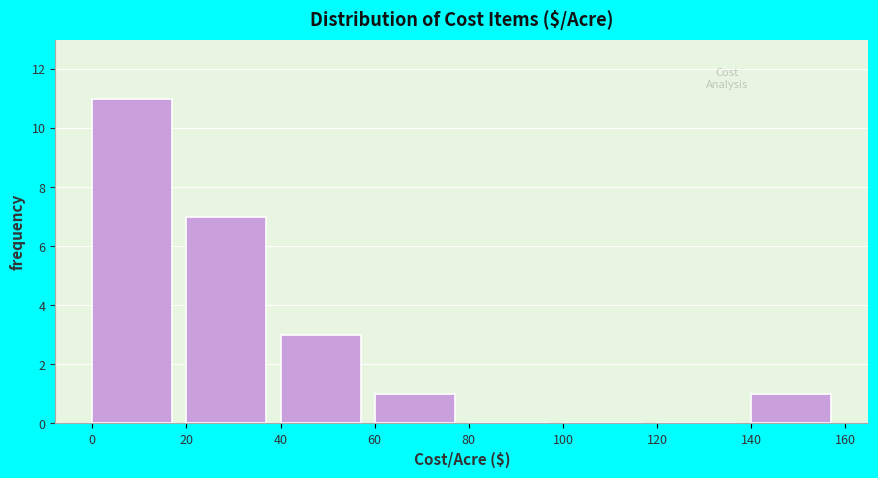

Which range on the x-axis has the tallest bar?

0 to 20